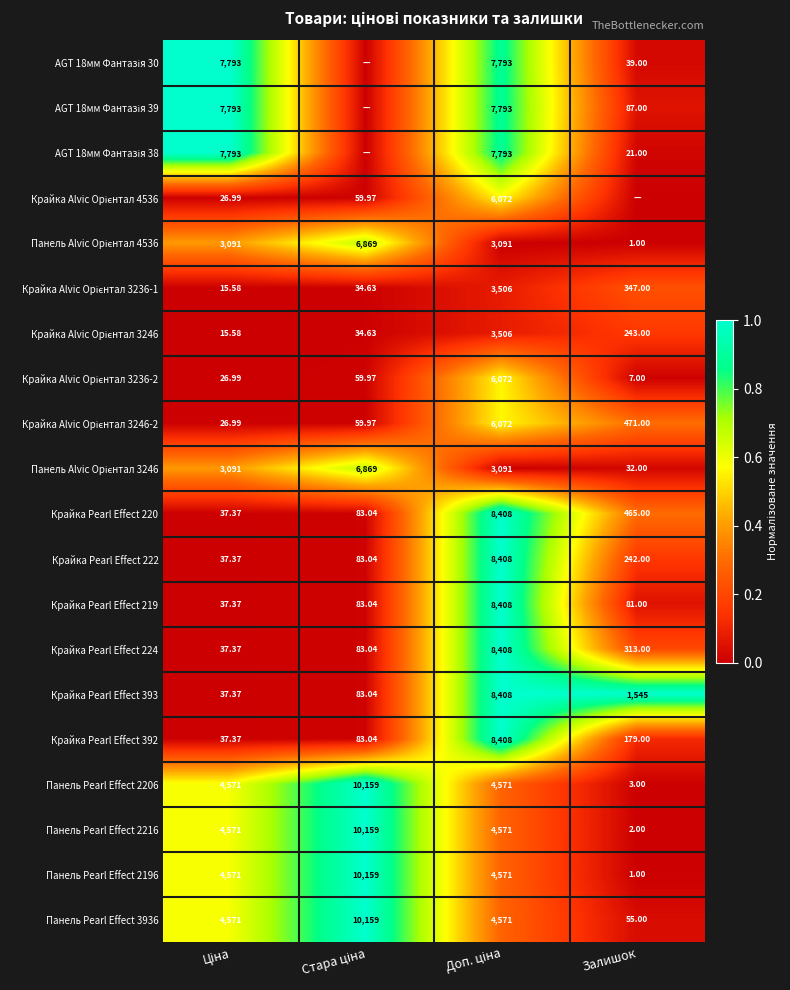

At how many categories does at least one series exceed 0?

4